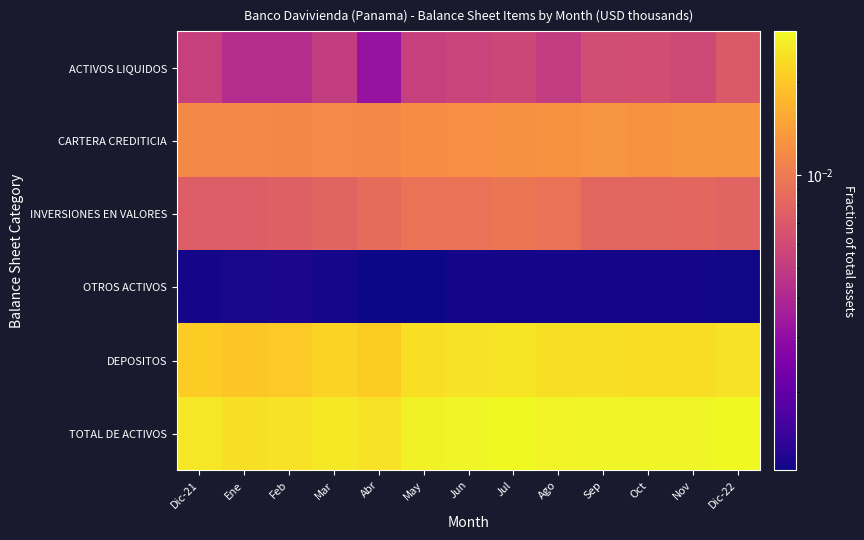

At Jul, list the series in order from smallest to largest.

OTROS ACTIVOS, ACTIVOS LIQUIDOS, INVERSIONES EN VALORES, CARTERA CREDITICIA, DEPOSITOS, TOTAL DE ACTIVOS